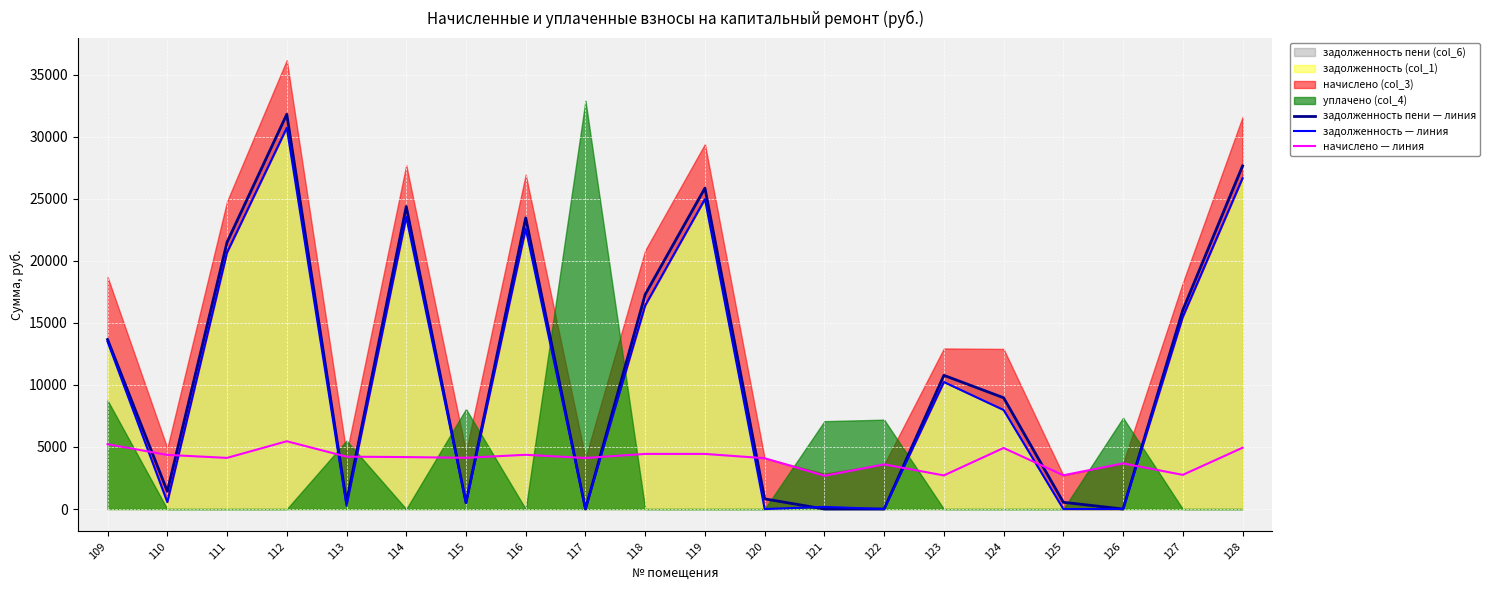

Reading left to right, what are all the values shown in this chart?

задолженность пени — линия: 13653.9	1429.8	21492.6	31800.5	562.4	24370.0	508.1	23456.4	0.0	17289.0	25854.0	818.8	0.0	0.0	10771.0	8963.3	542.6	0.0	16029.5	27637.6
задолженность — линия: 13484.9	557.8	20668.5	30708.2	269.8	23533.0	488.3	22582.6	0.5	16401.0	24966.0	0.1	171.5	0.0	10229.3	7979.4	0.0	0.0	15478.9	26650.1
начислено — линия: 5221.5	4360.1	4120.4	5461.2	4218.0	4185.1	4129.2	4368.9	4111.5	4440.0	4440.0	4093.7	2681.7	3596.4	2708.4	4919.6	2717.2	3676.3	2752.8	4937.2